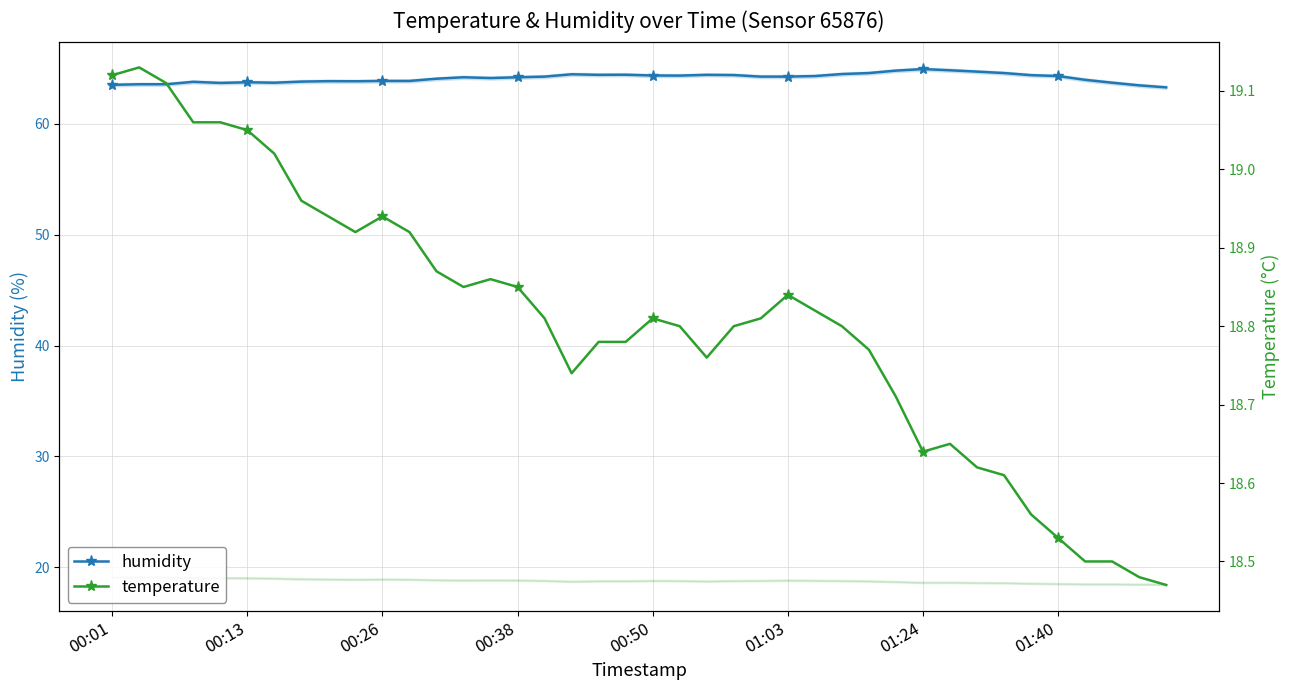

What is the average value of the humidity series?

64.1